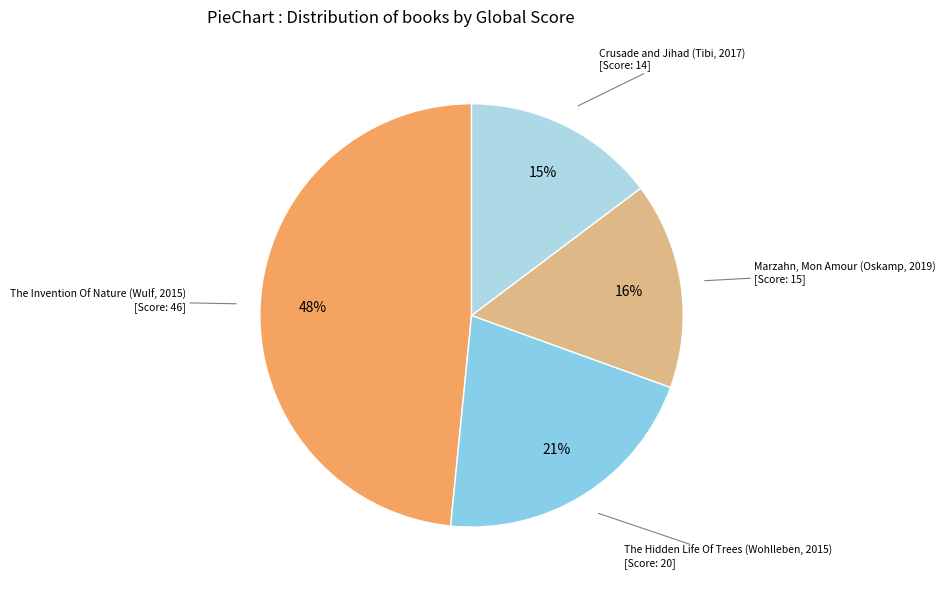

To the nearest percent, what is the difference between the Crusade and Jihad (Tibi, 2017) and Marzahn, Mon Amour (Oskamp, 2019) slice percentages?

1%